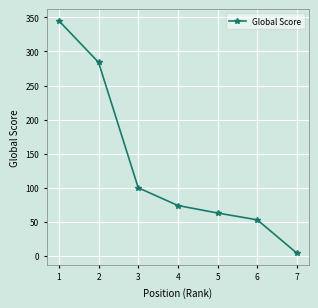

Reading right to left, what are all the values shown in this chart?

4	53	63	74	100	284	345